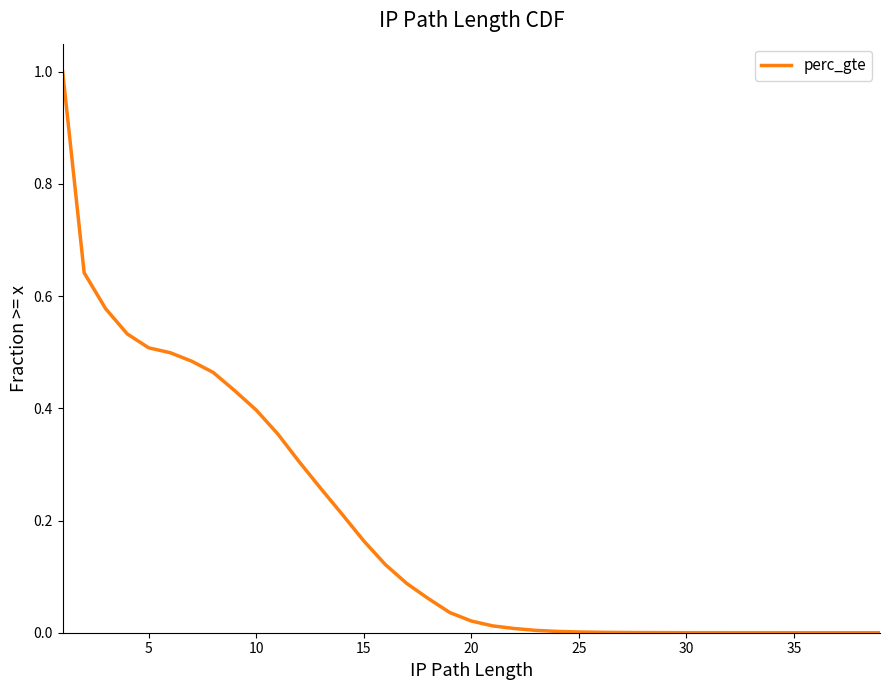

What is the difference between the maximum and second lowest values?

1.0